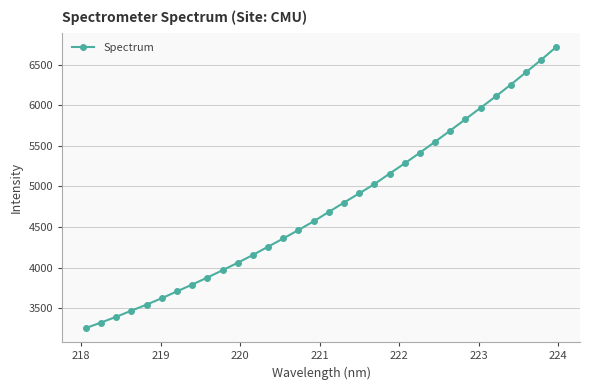

True or false: there are more than 0 points higher than both neighbors.

False